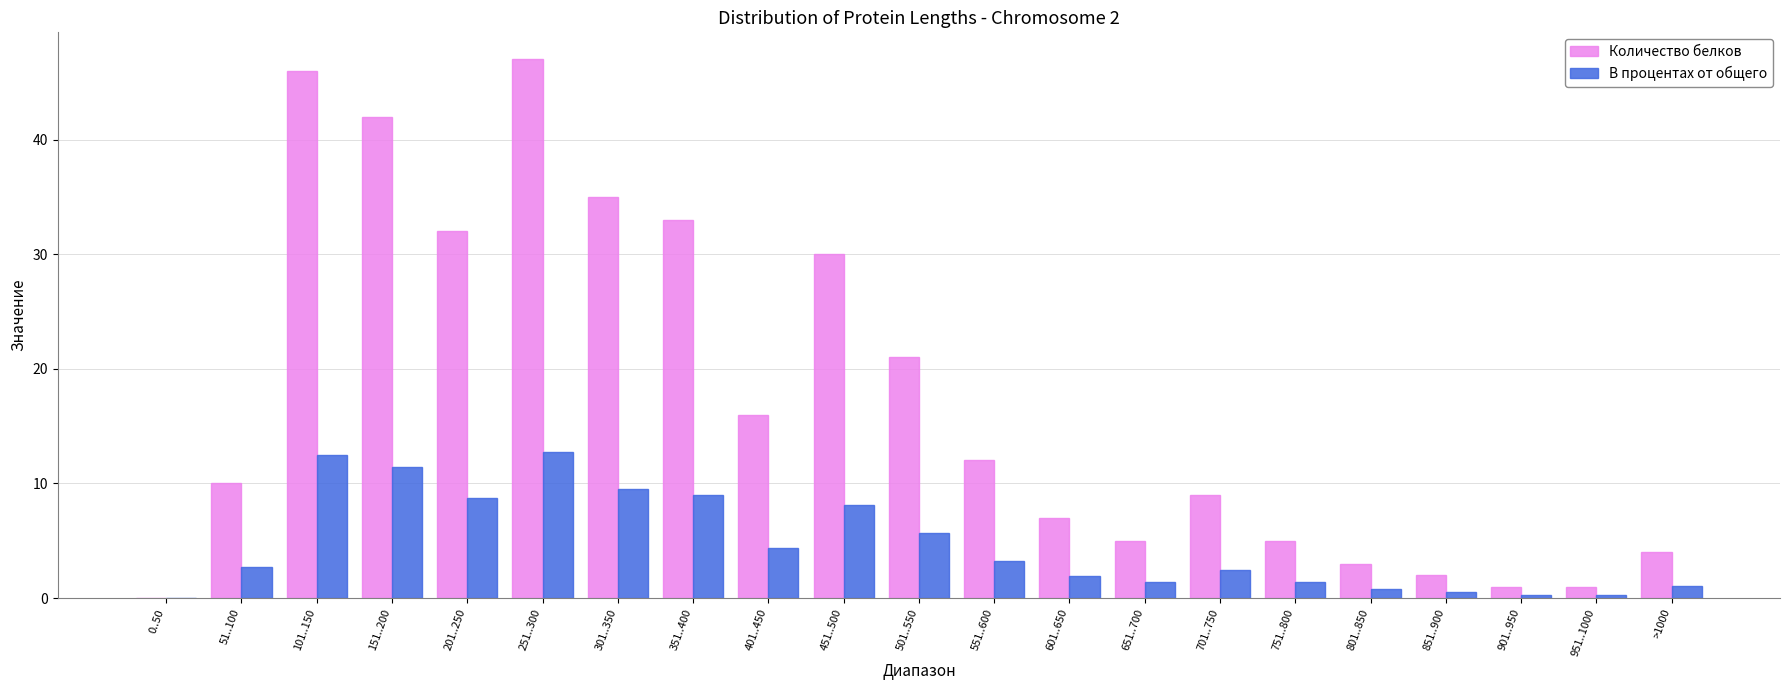

Where is Количество белков nearest to the value 23?

501..550